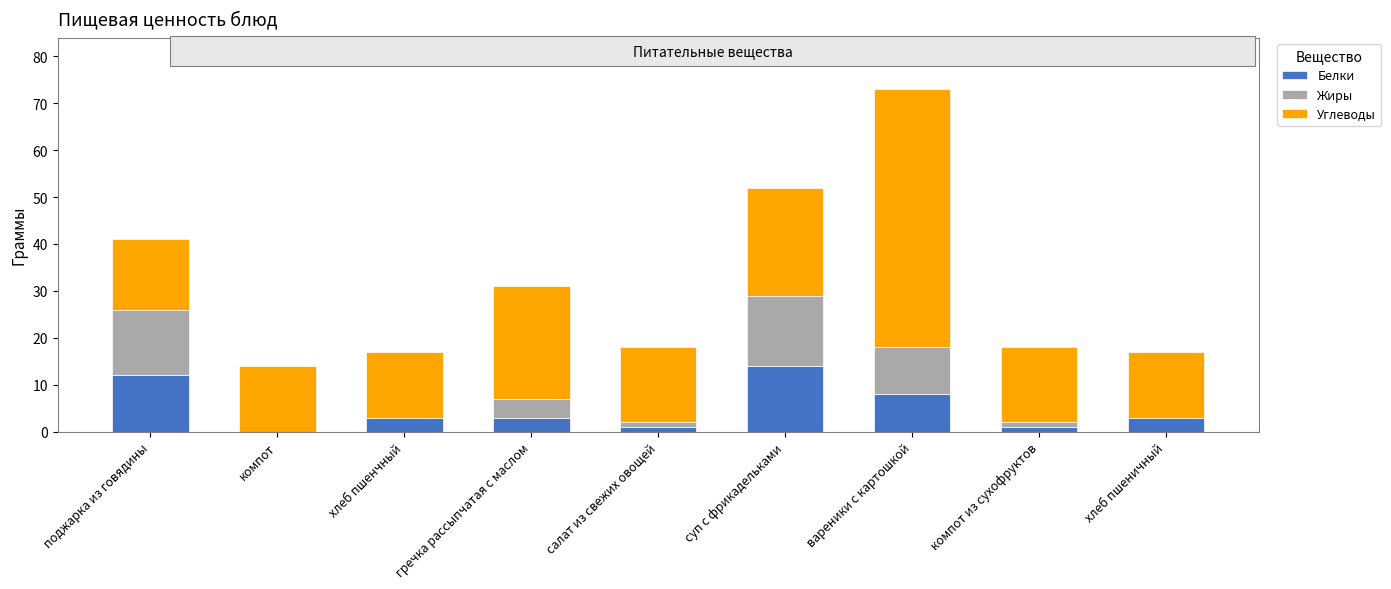

What is the highest value of the Белки series?

14